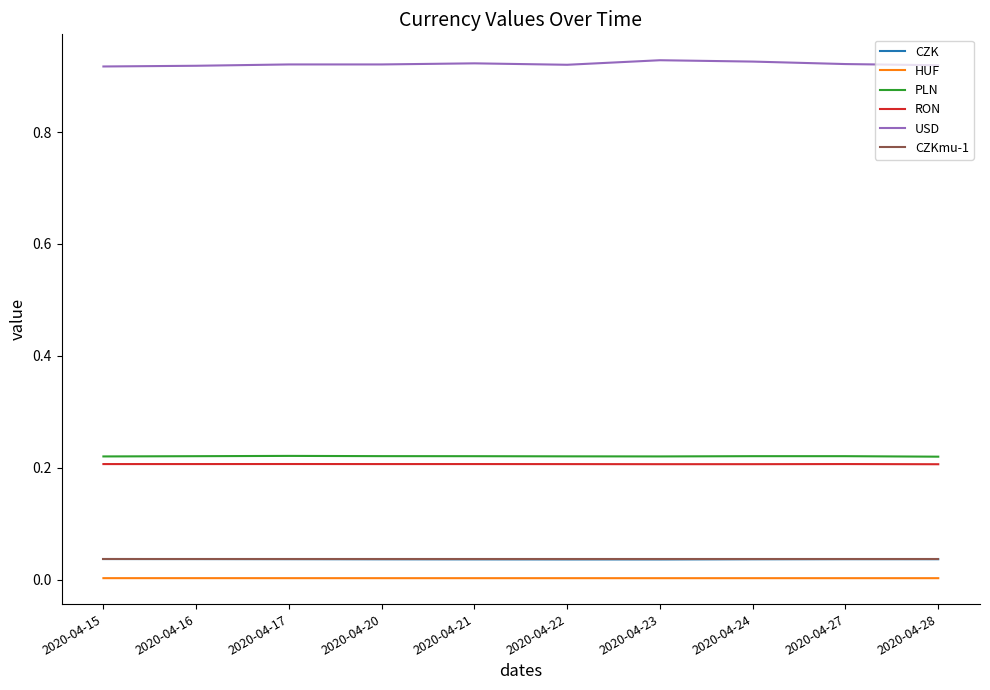

Is it true that CZKmu-1 equals 0.0 at 2020-04-24?

True